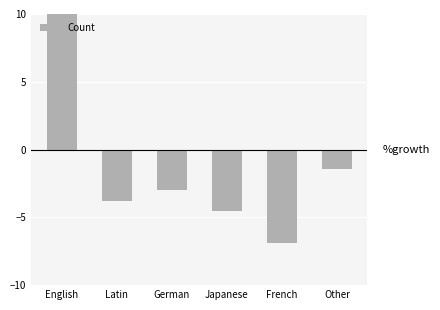

Are the bars grouped side by side (vs. stacked)?

No